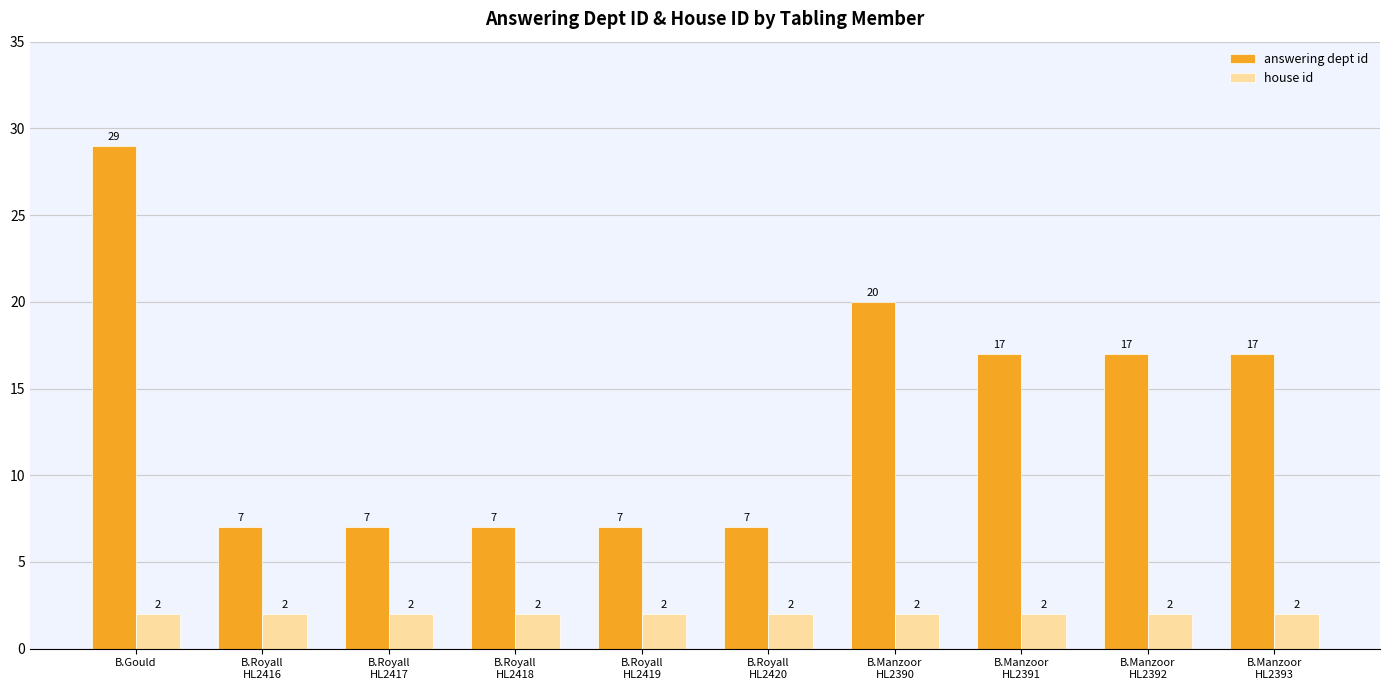

True or false: house id has a value of 2 at B.Manzoor
HL2391.

True